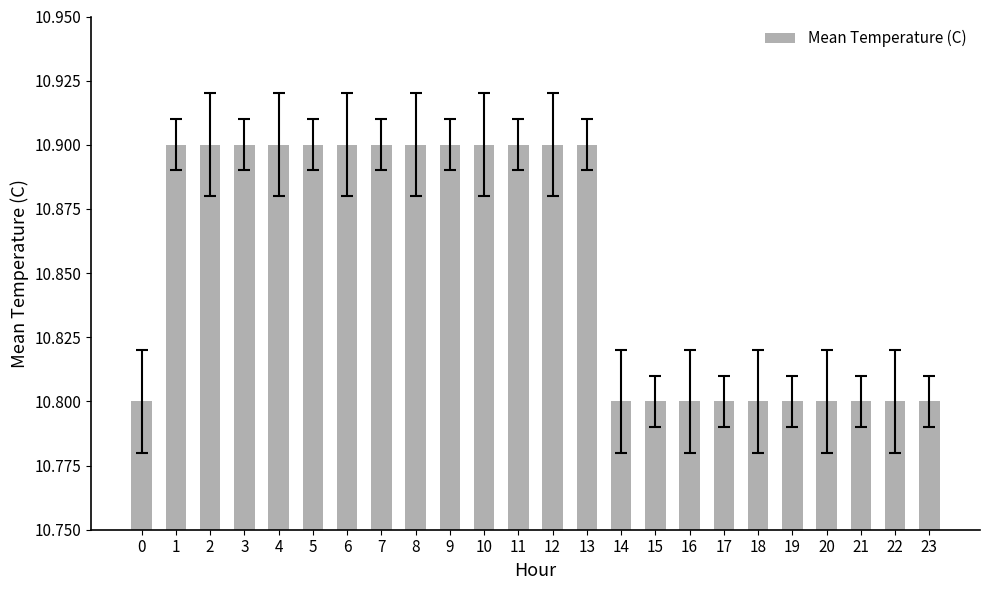

What is the minimum value shown in the chart?

10.8